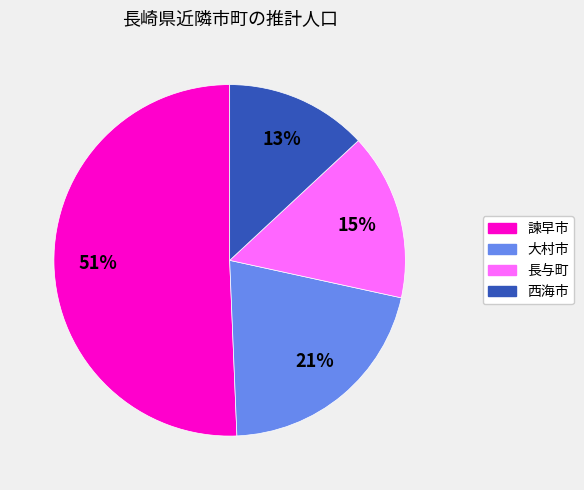

Between 大村市 and 長与町, which is larger?

大村市